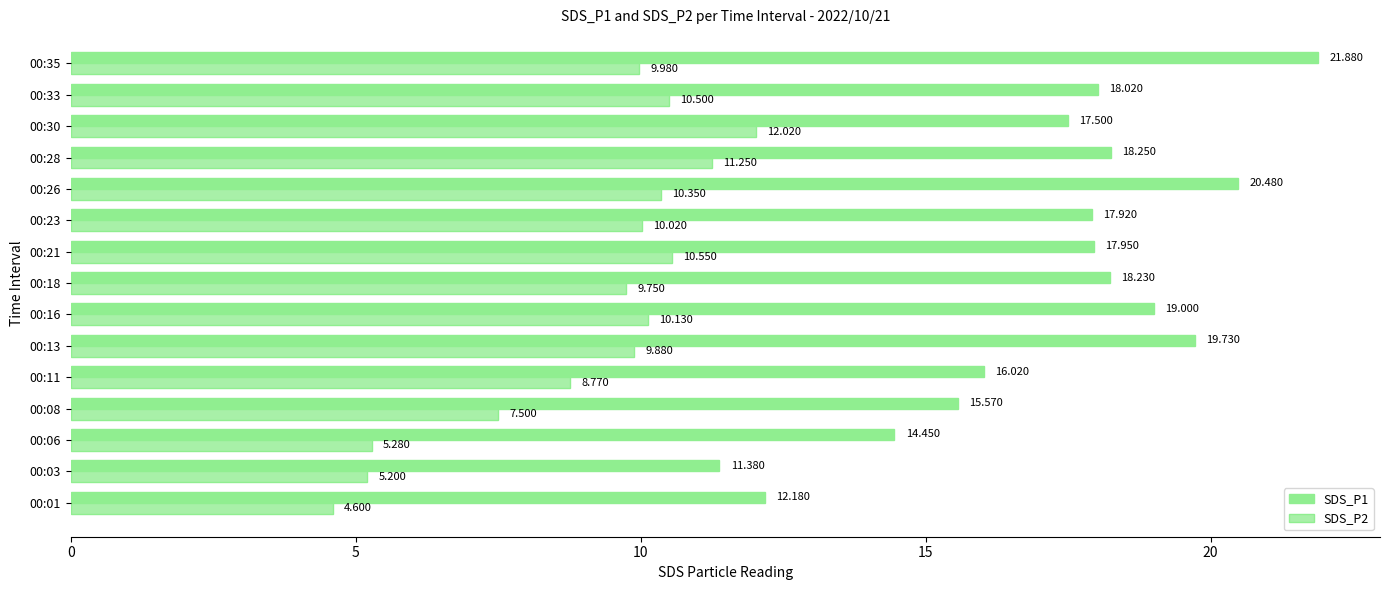

At how many categories does at least one series exceed 13?

13